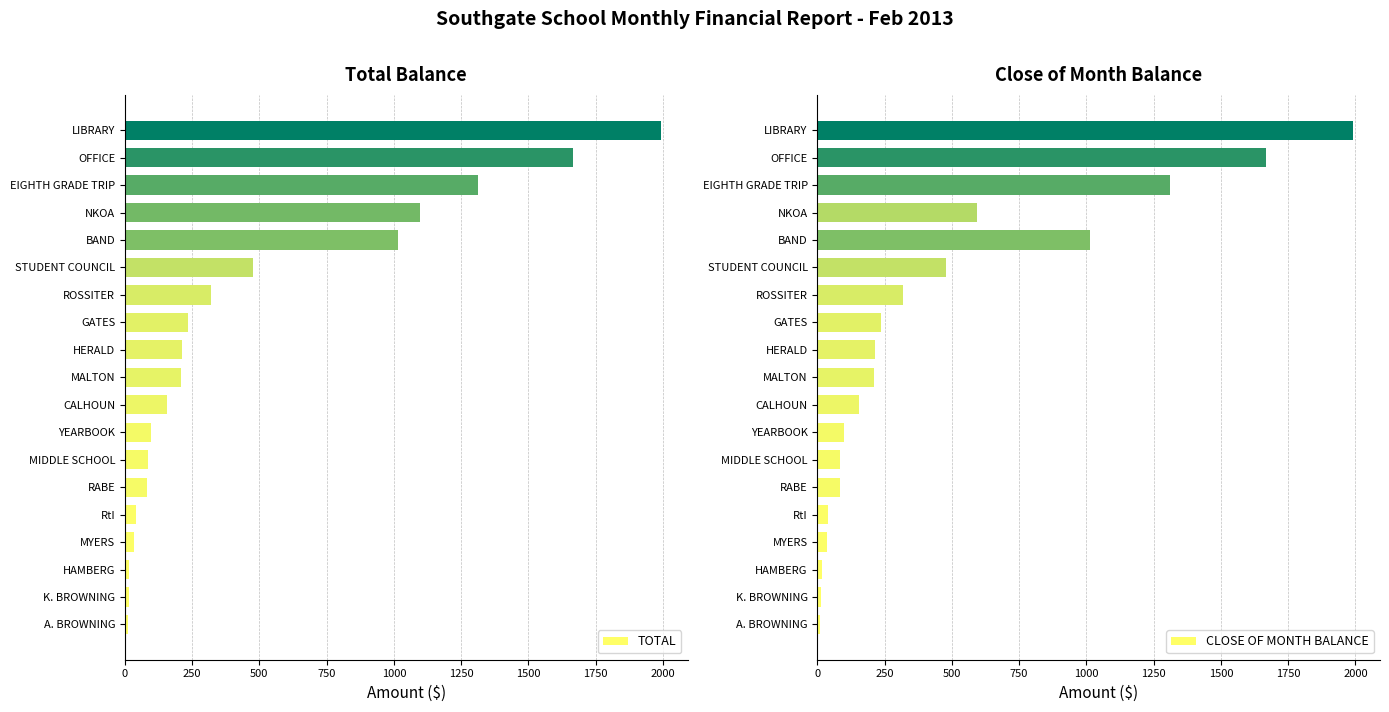

Is it true that CLOSE OF MONTH BALANCE equals 1015.4 at BAND?

True